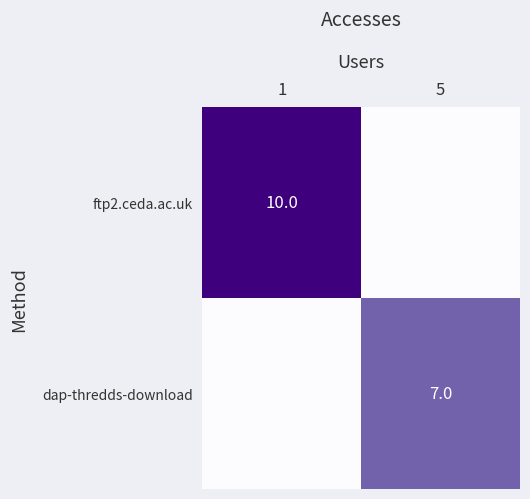

True or false: dap-thredds-download has a value of 7 at 5.

True